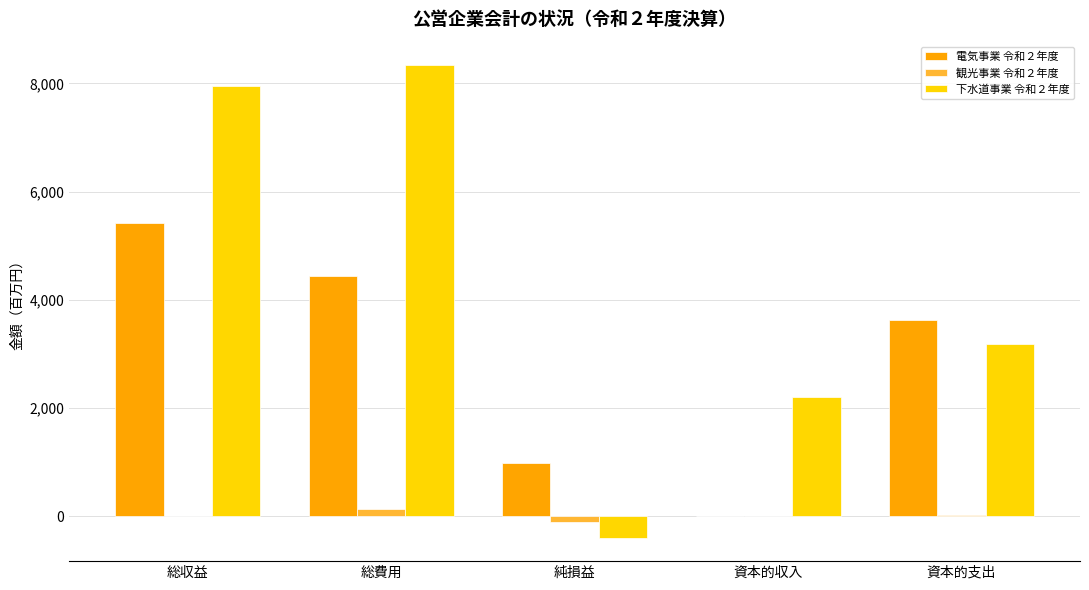

What is the sum of the 下水道事業 令和２年度 values at 総収益 and 資本的支出?

11122